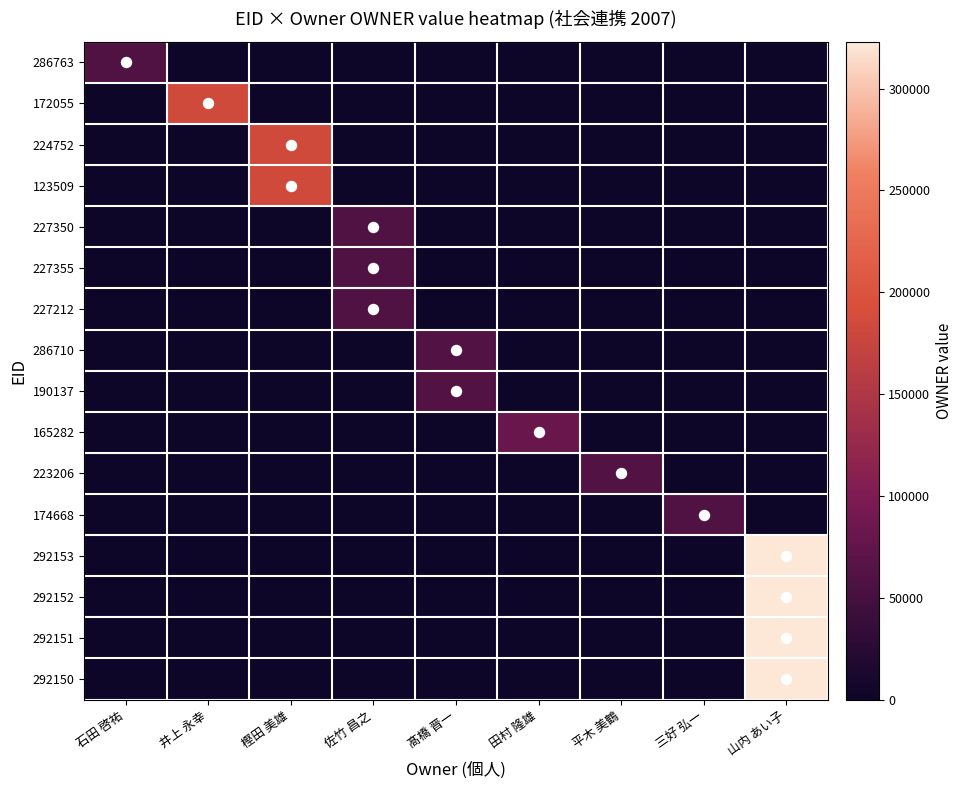

Which series has the largest range (max minus min)?

292153